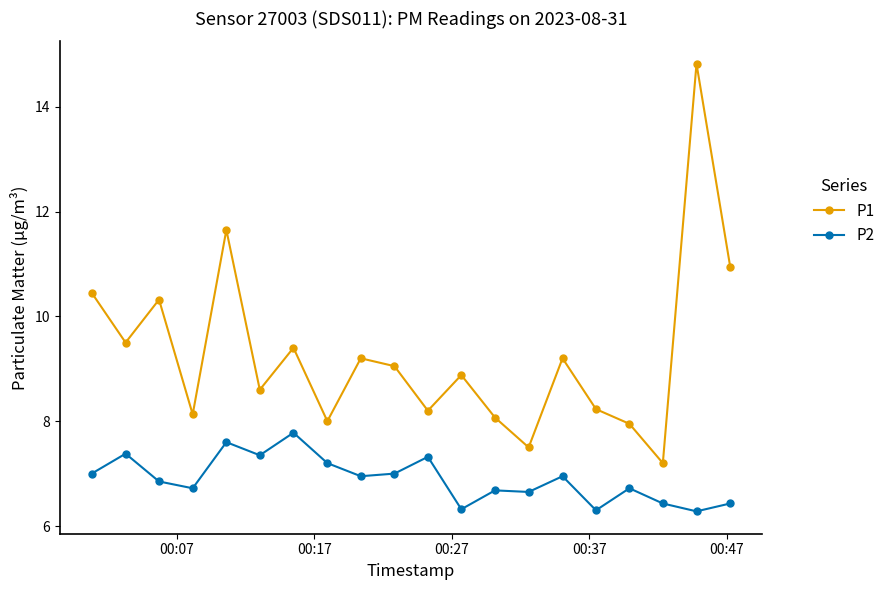

Which series has the largest range (max minus min)?

P1